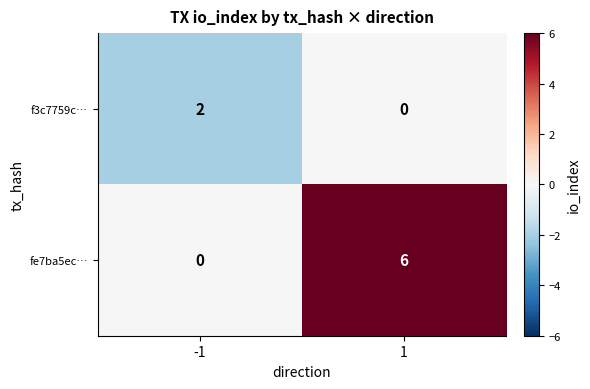

List the series in order of their overall mean, lowest first.

f3c7759c…, fe7ba5ec…